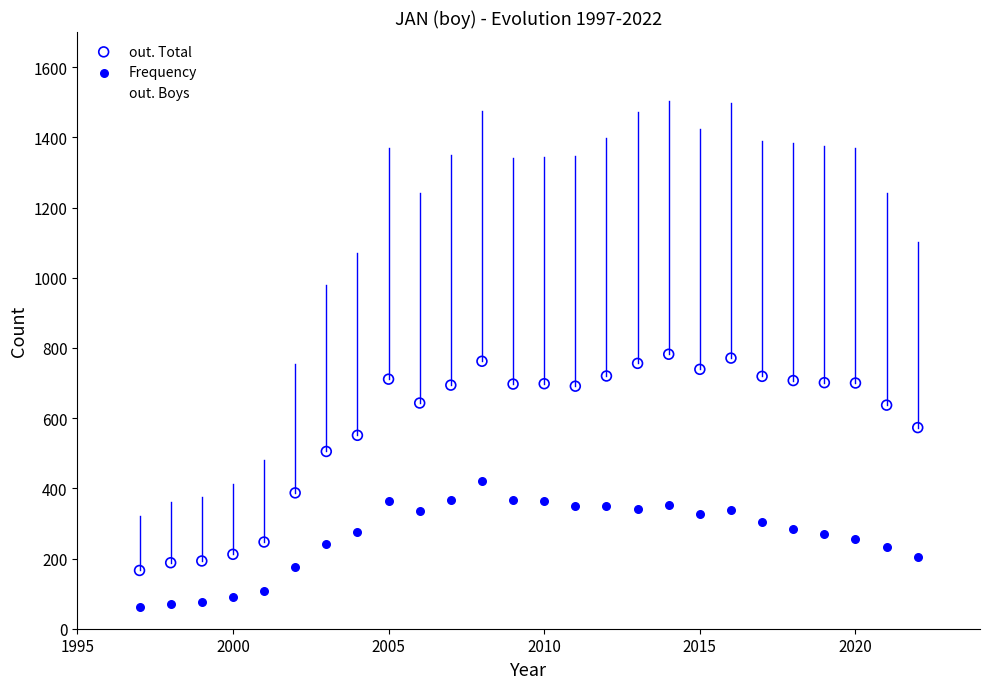

Which series reaches the maximum Y coordinate?

out. Boys